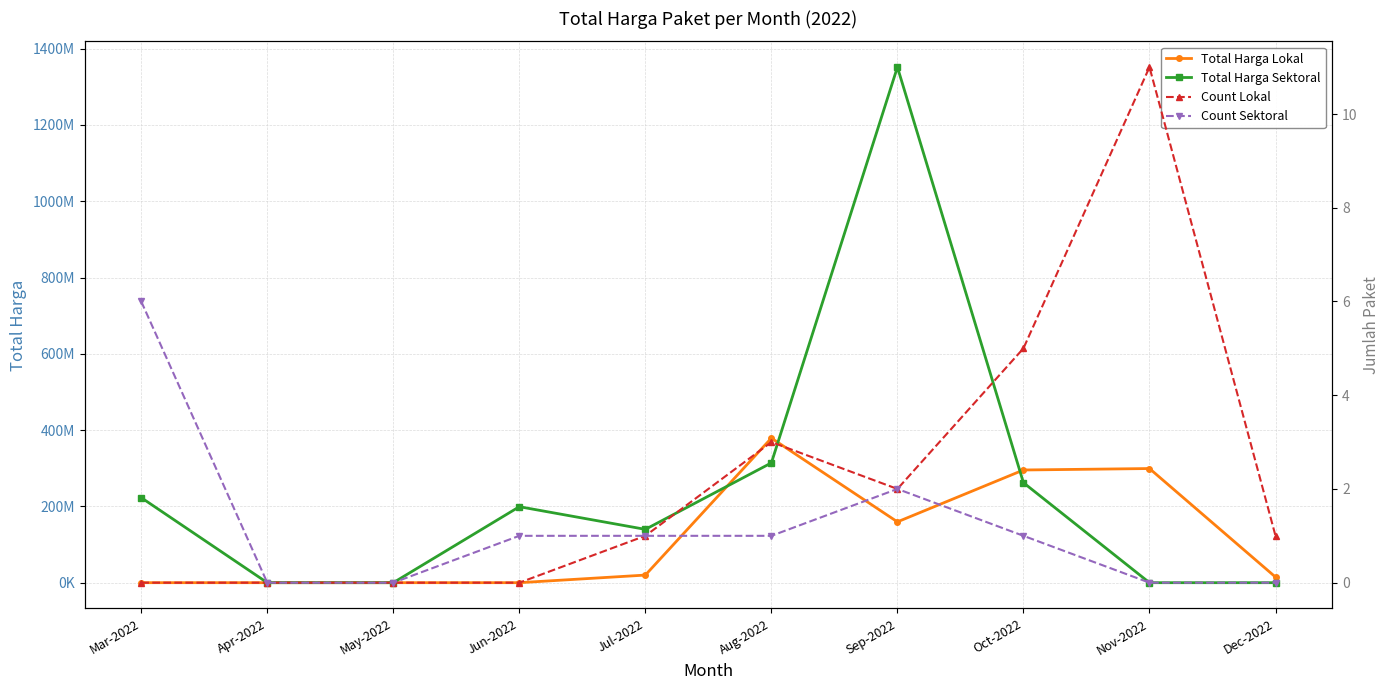

What is the label of the 1st point from the left?

Mar-2022